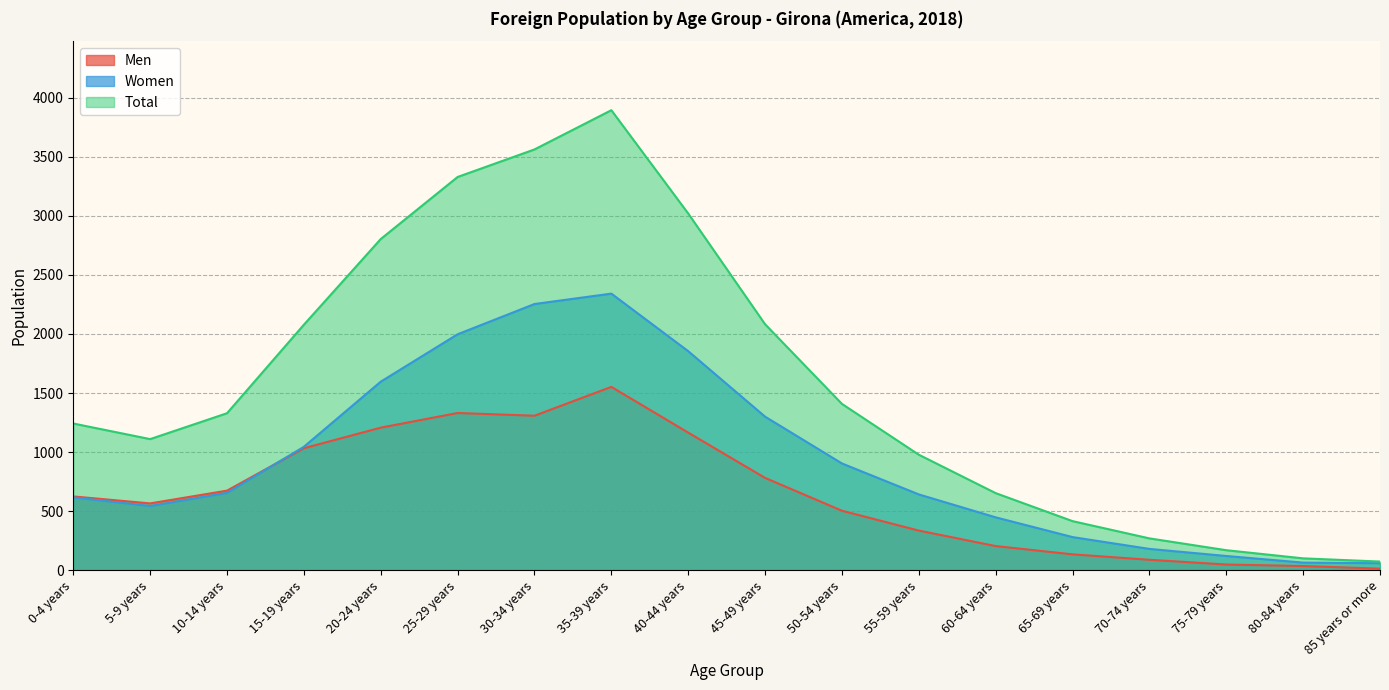

Read the Women value at 45-49 years, to the nearest 100.

1300